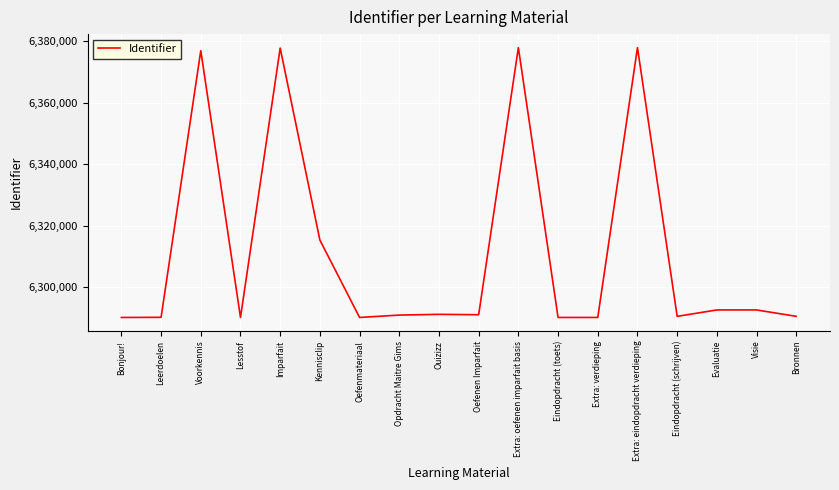

What is the smallest value displayed?

6290129